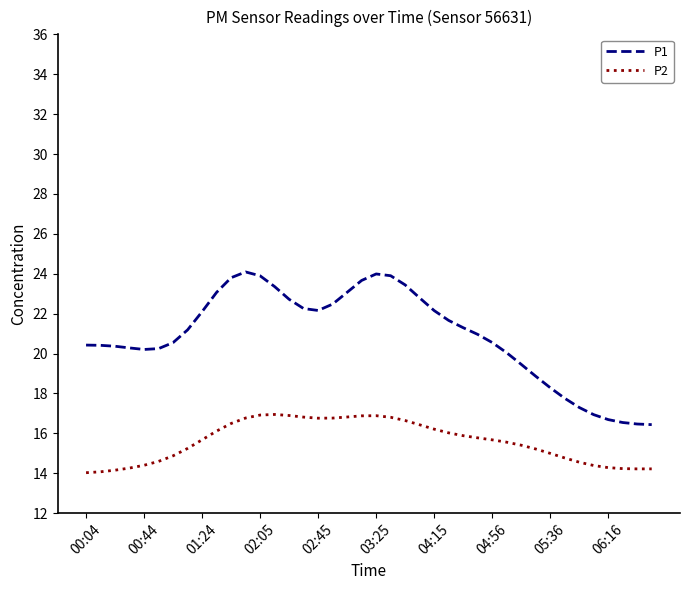

True or false: P1 and P2 intersect in this chart.

False